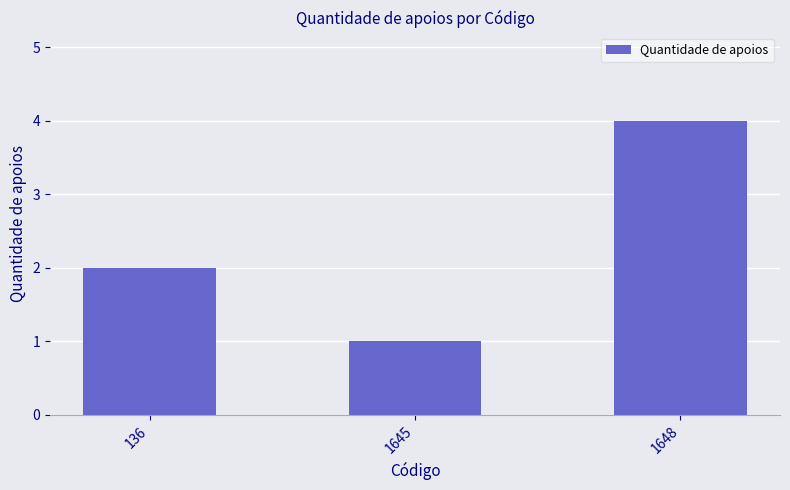

How many values are below 2?

1